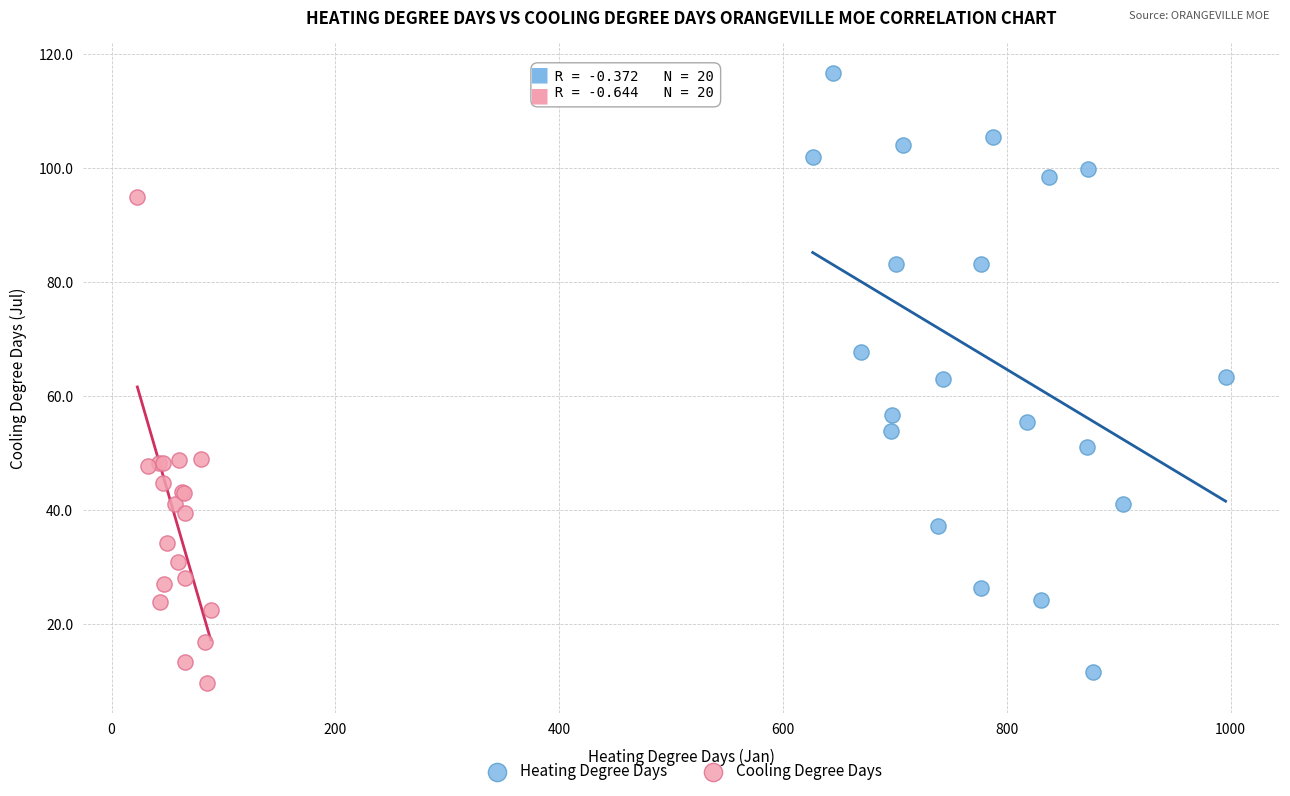

Which series contains the highest Y value?

Heating Degree Days